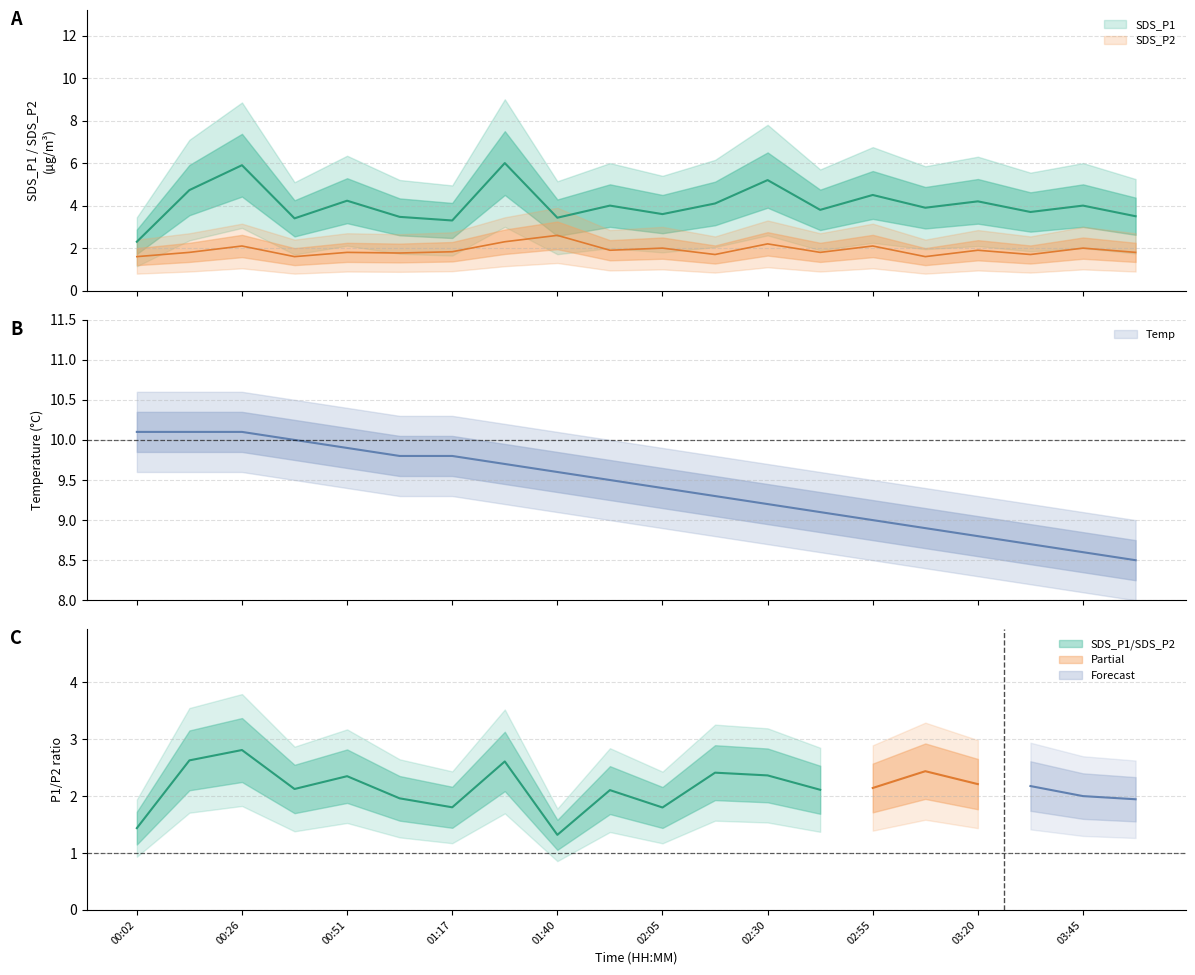

True or false: SDS_P1 has a value of 4.7 at 00:14.

True